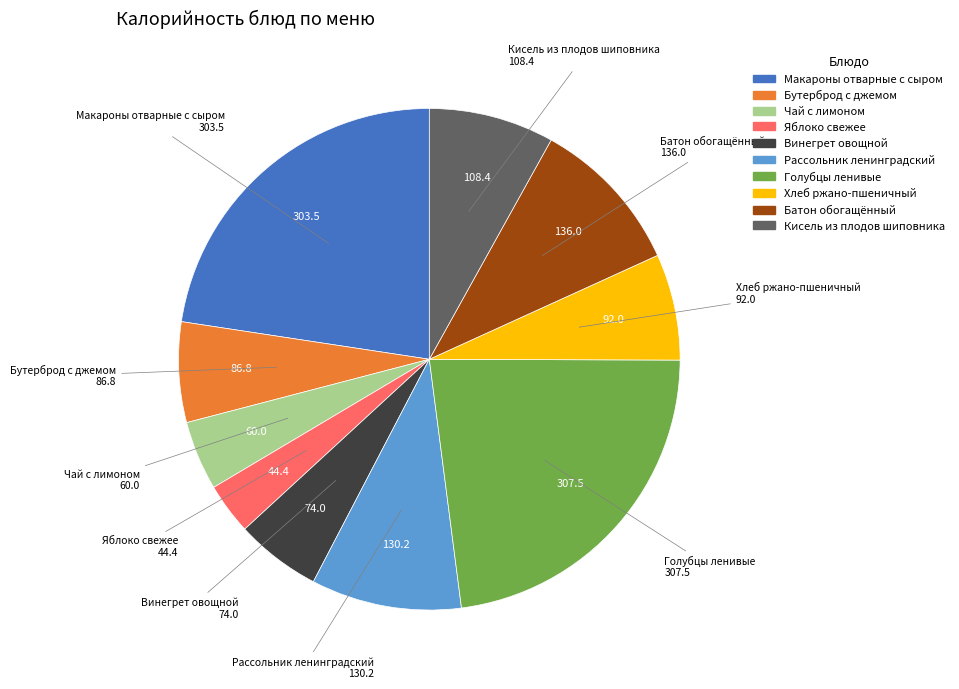

Between Чай с лимоном and Голубцы ленивые, which is larger?

Голубцы ленивые